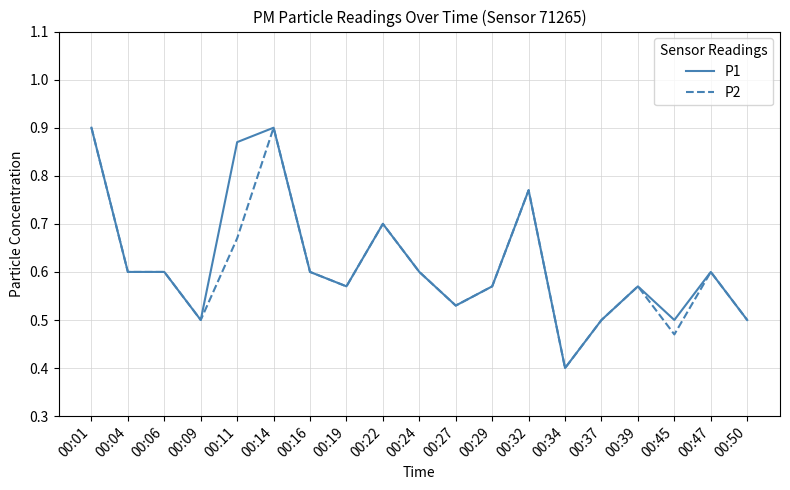

True or false: P2 has a value of 0.6 at 00:47.

True